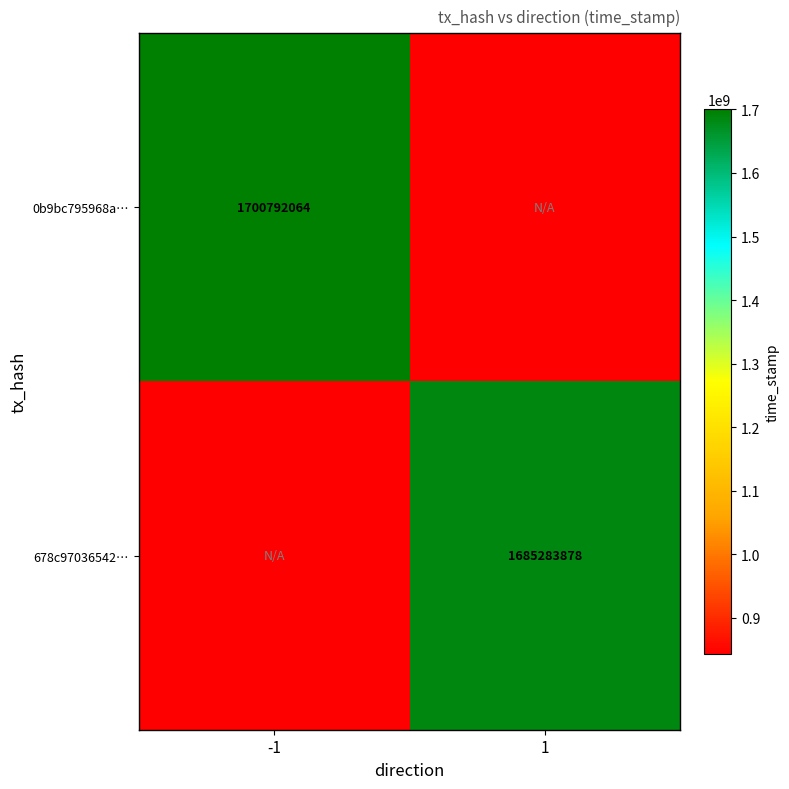

True or false: 0b9bc795968a… has a value of 2559322372 at -1.

False